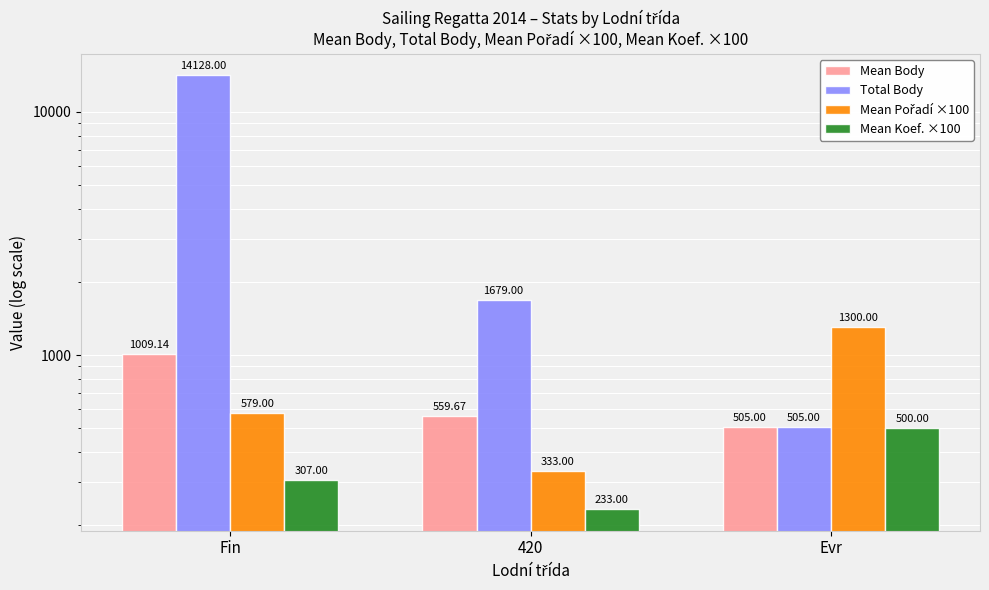

How many series are shown in this chart?

4